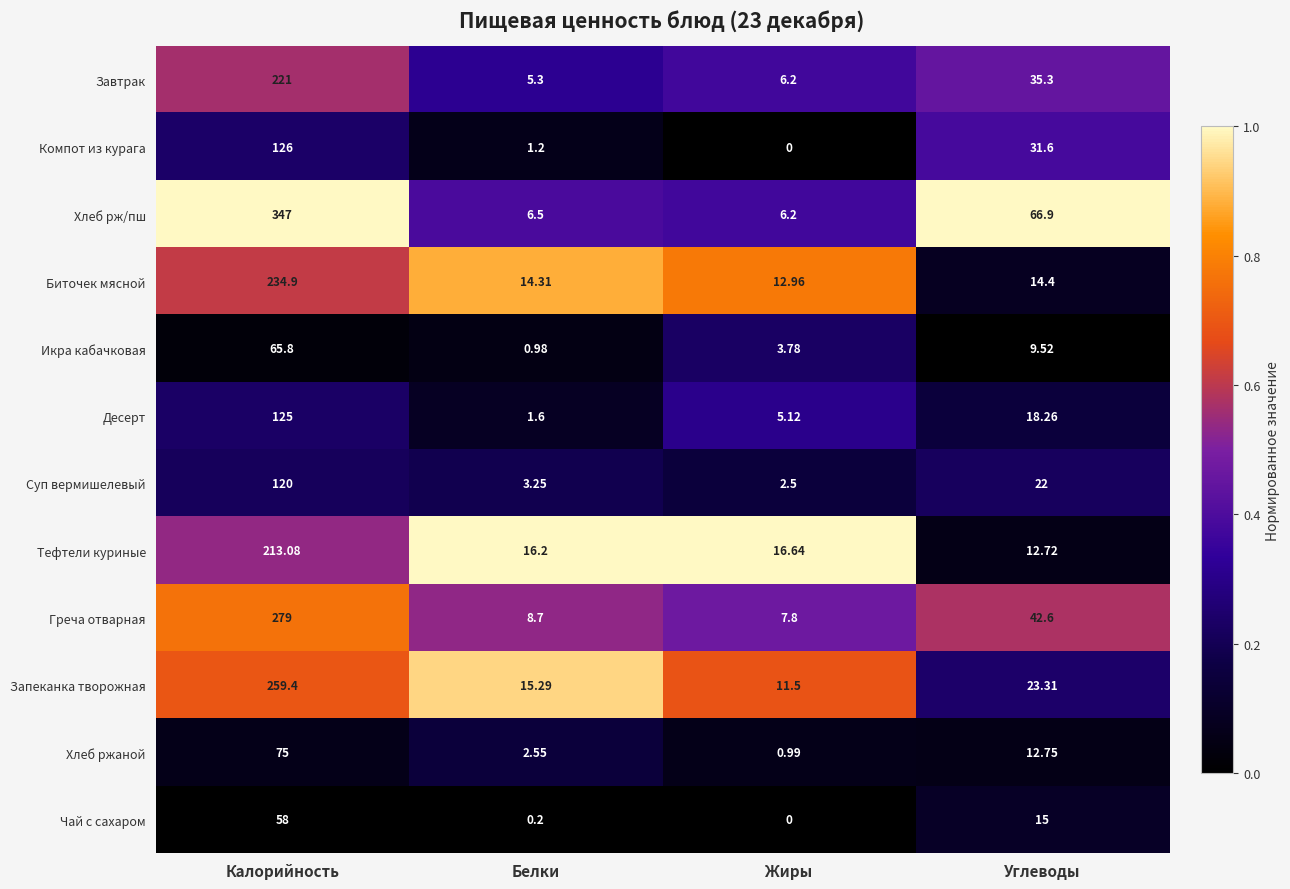

List the series in order of their peak value, highest first.

Хлеб рж/пш, Греча отварная, Запеканка творожная, Биточек мясной, Завтрак, Тефтели куриные, Компот из курага, Десерт, Суп вермишелевый, Хлеб ржаной, Икра кабачковая, Чай с сахаром